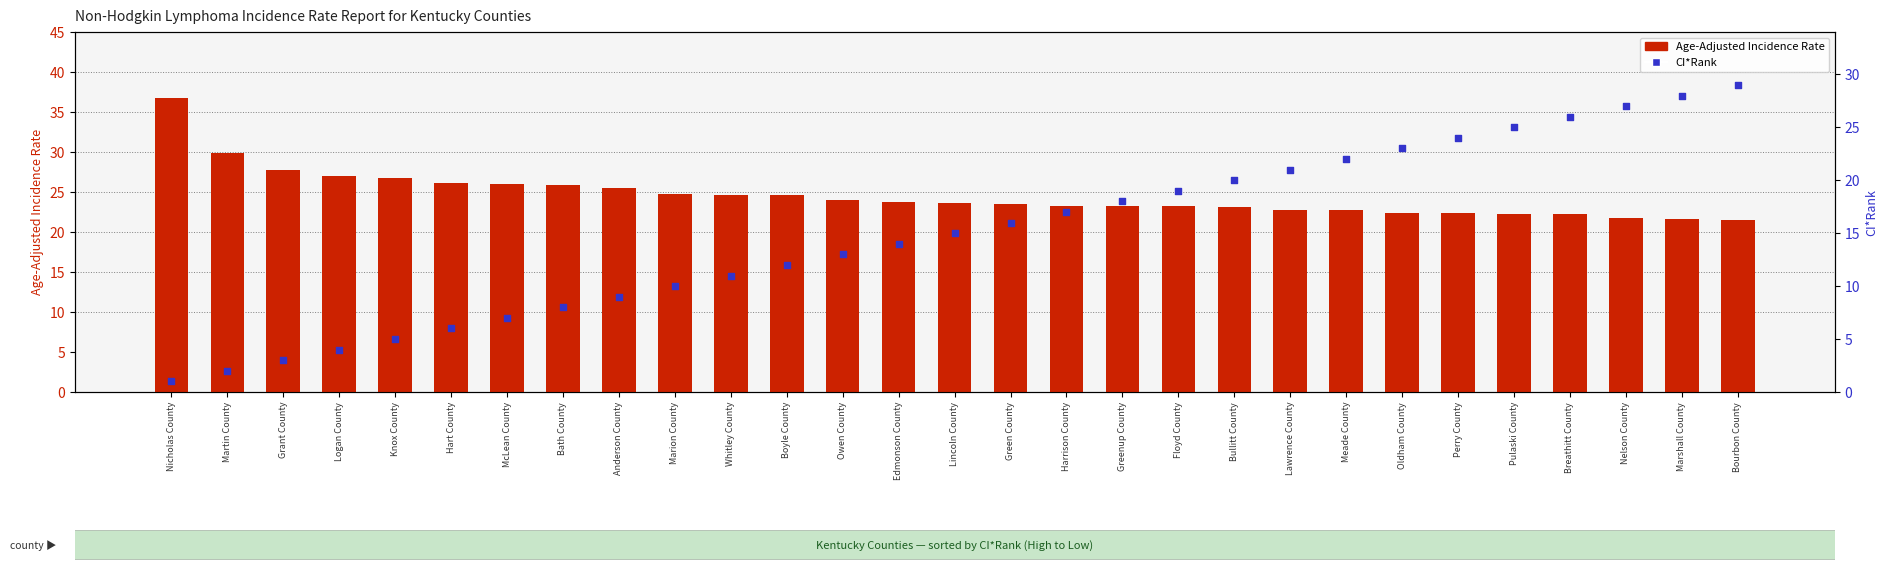

At which category is the sum across all series the highest?

Bourbon County